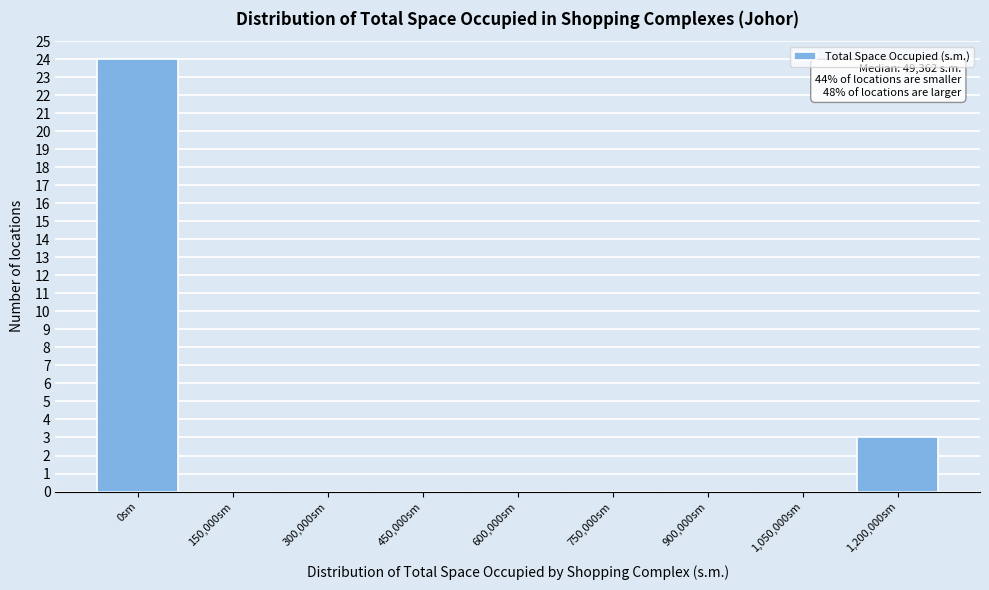

Reading left to right, transcribe all the data shown in this chart.

0sm=24	150,000sm=0	300,000sm=0	450,000sm=0	600,000sm=0	750,000sm=0	900,000sm=0	1,050,000sm=0	1,200,000sm=3